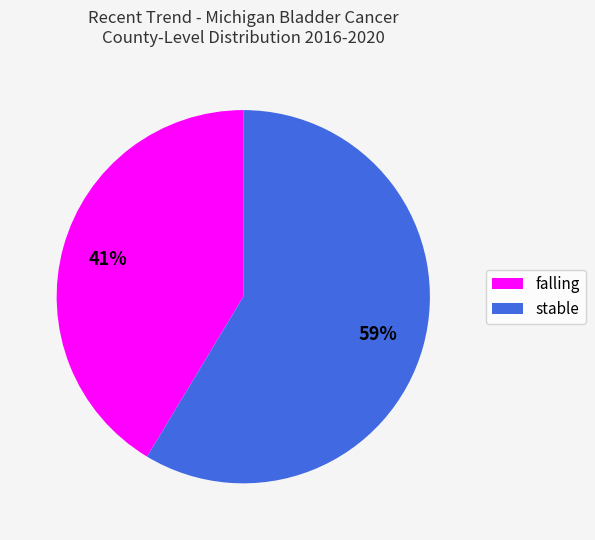

Is there a majority slice in this chart?

Yes